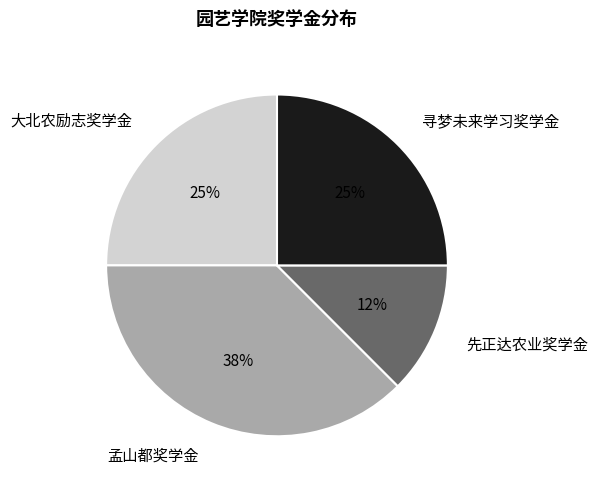

Count the number of slices in the pie.

4